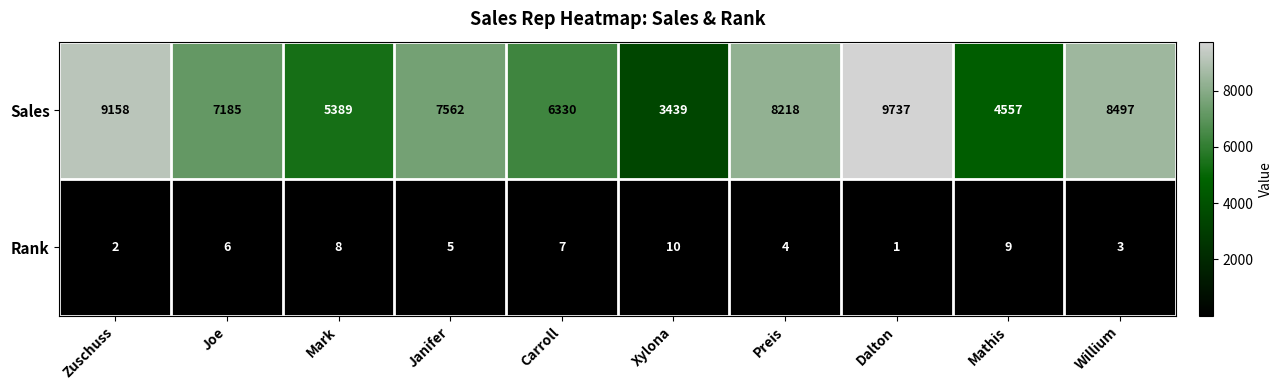

Is it true that Sales equals 9737 at Dalton?

True